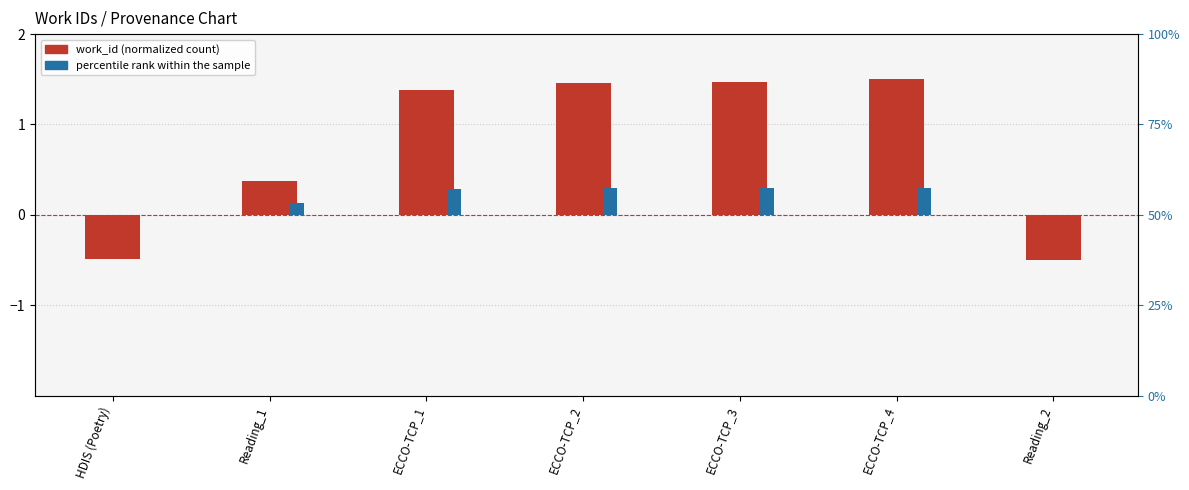

Are the bars grouped side by side (vs. stacked)?

Yes